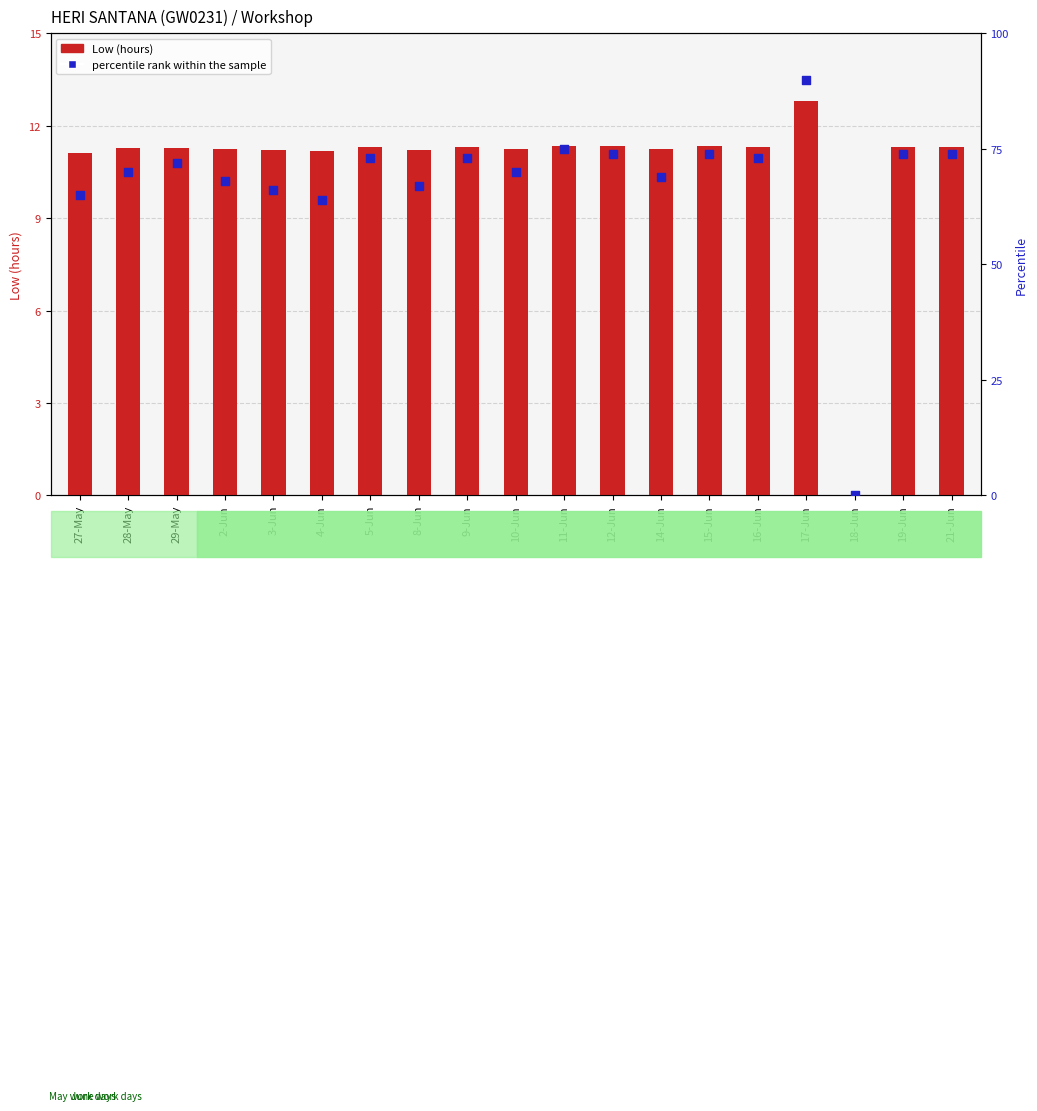

At which category is the sum across all series the highest?

17-Jun